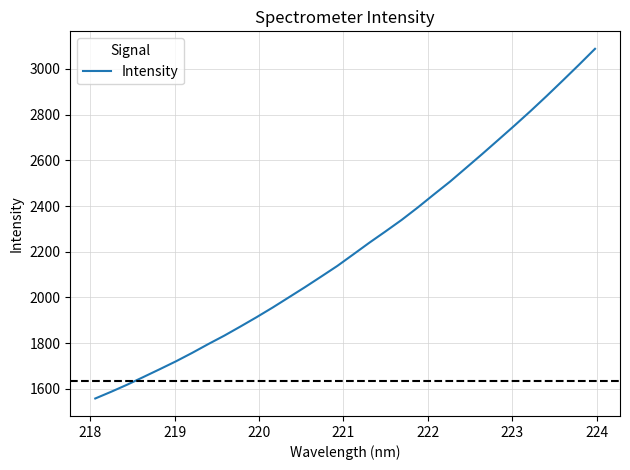

What is the average value?

2219.4